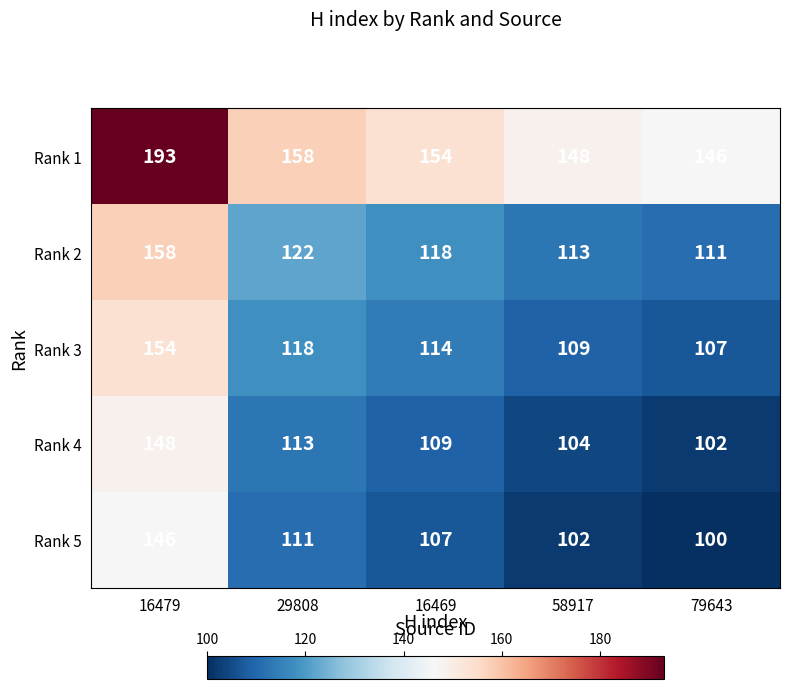

Reading right to left, transcribe all the data shown in this chart.

Rank 1: 146	148	154	158	193
Rank 2: 111	113	118	122	158
Rank 3: 107	109	114	118	154
Rank 4: 102	104	109	113	148
Rank 5: 100	102	107	111	146